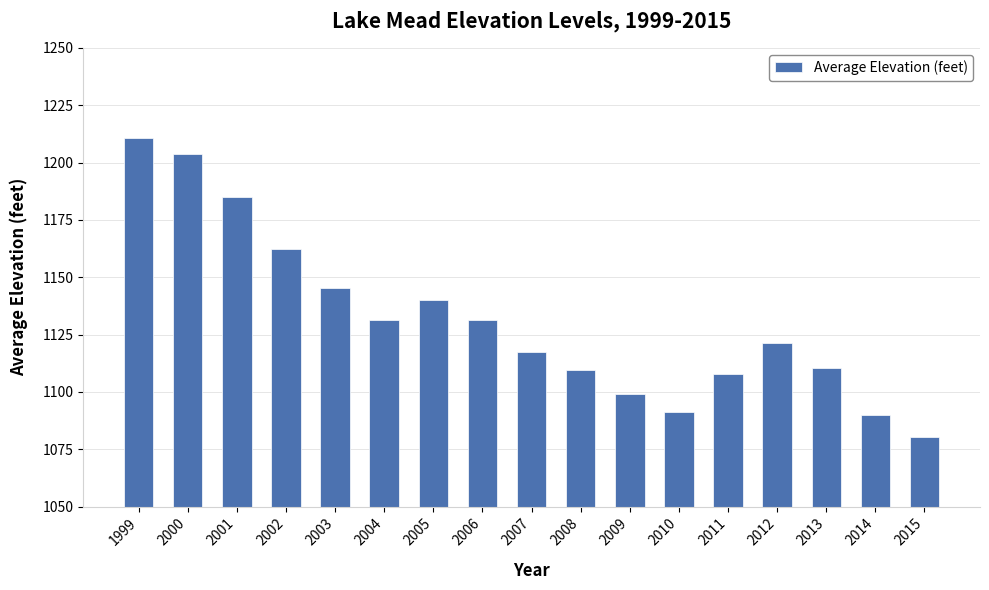

True or false: the data shows 482.8 at 2007.

False